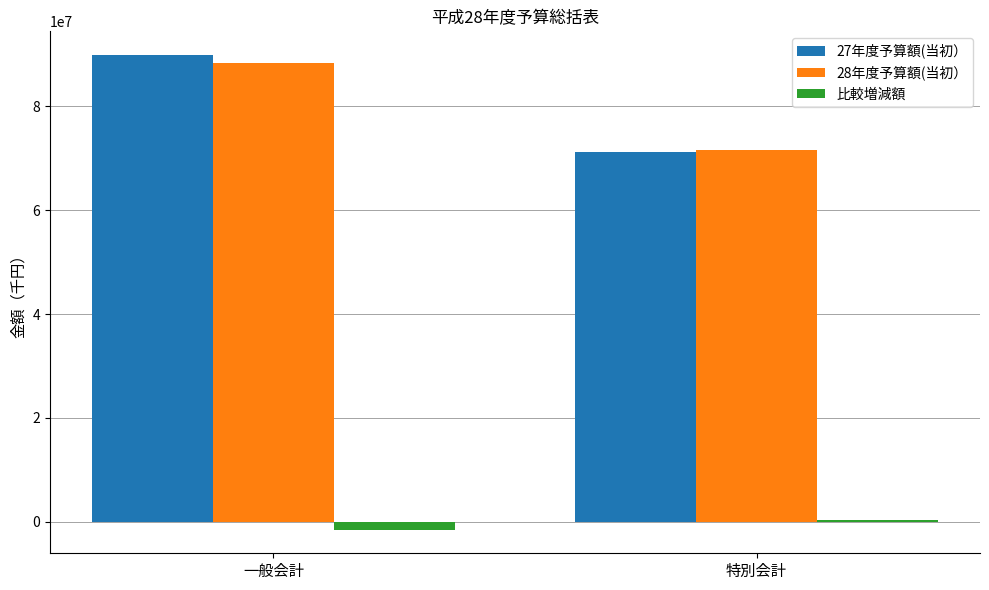

At which label is 比較増減額 closest to -549000?

一般会計